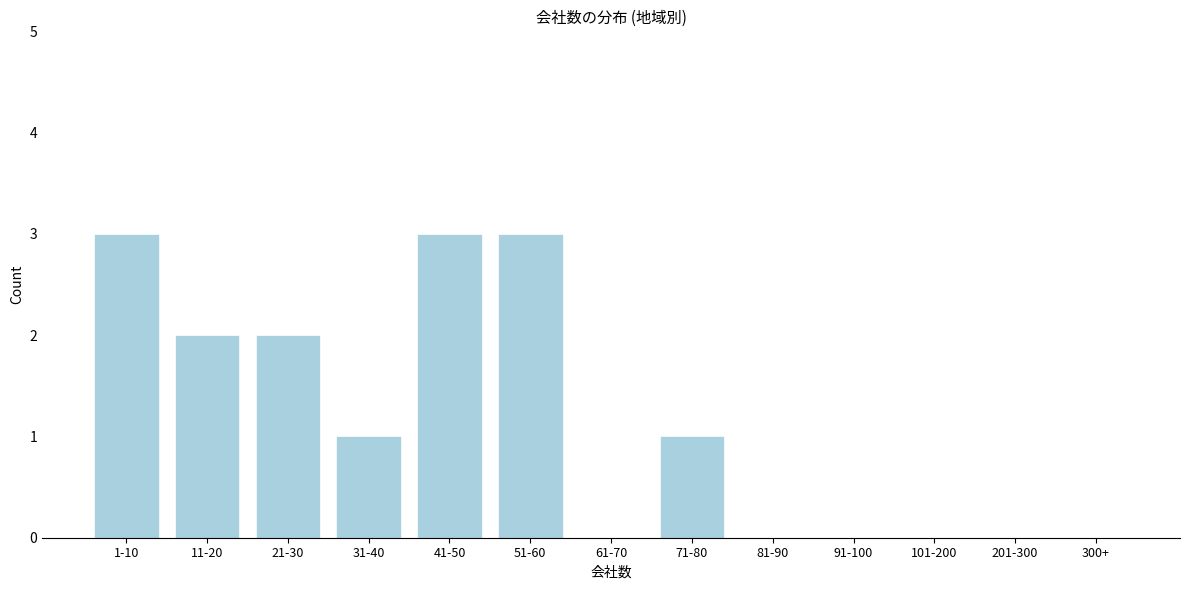

Reading left to right, list all the values displayed in this chart.

1-10=3	11-20=2	21-30=2	31-40=1	41-50=3	51-60=3	61-70=0	71-80=1	81-90=0	91-100=0	101-200=0	201-300=0	300+=0